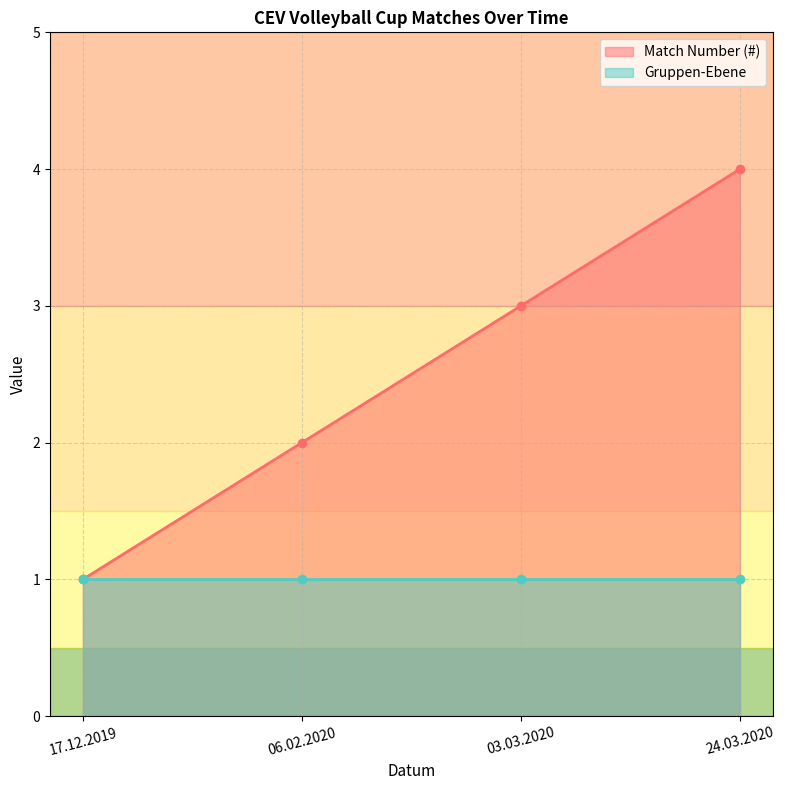

Reading left to right, what are all the values shown in this chart?

1	2	3	4